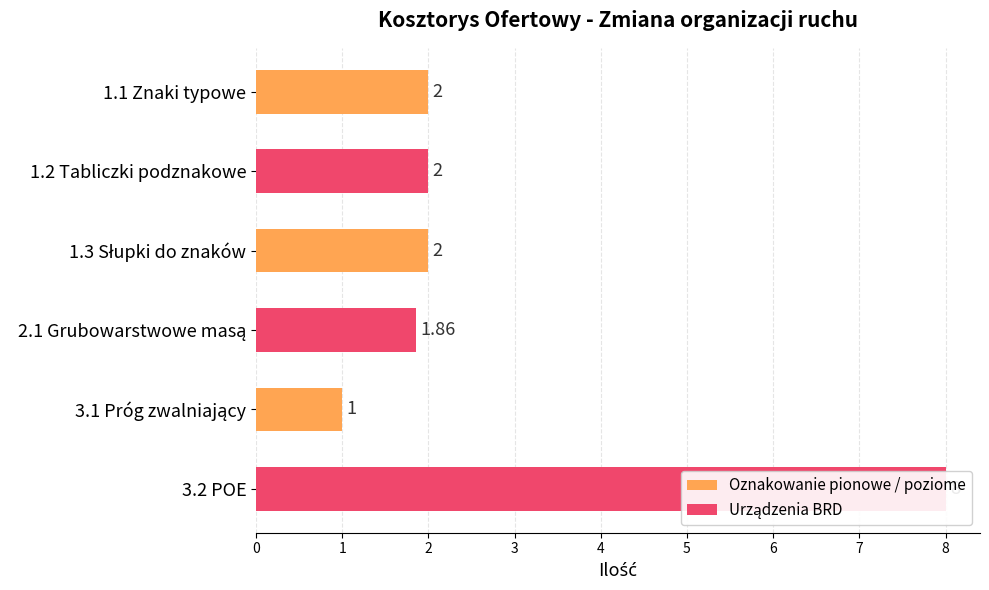

True or false: the data shows 2.6 at 2.1 Grubowarstwowe masą.

False